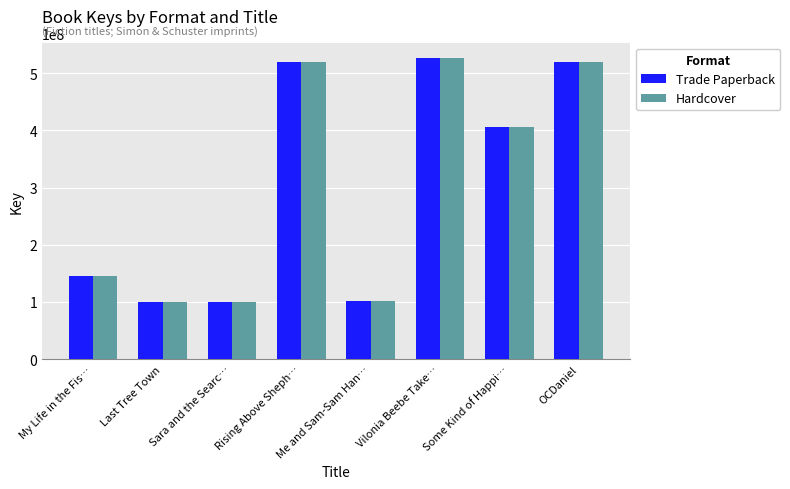

At which label is Hardcover closest to 313697260?

Some Kind of Happi…